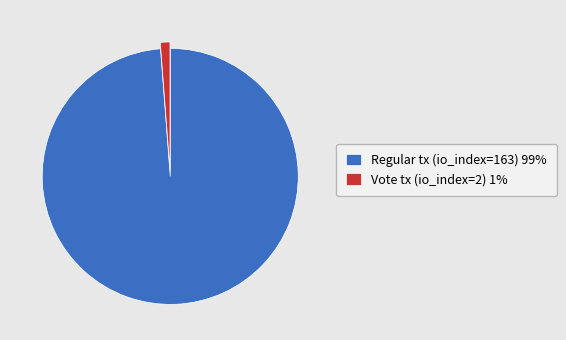

The Vote tx (io_index=2) 1% slice represents 11% of the pie. True or false?

False